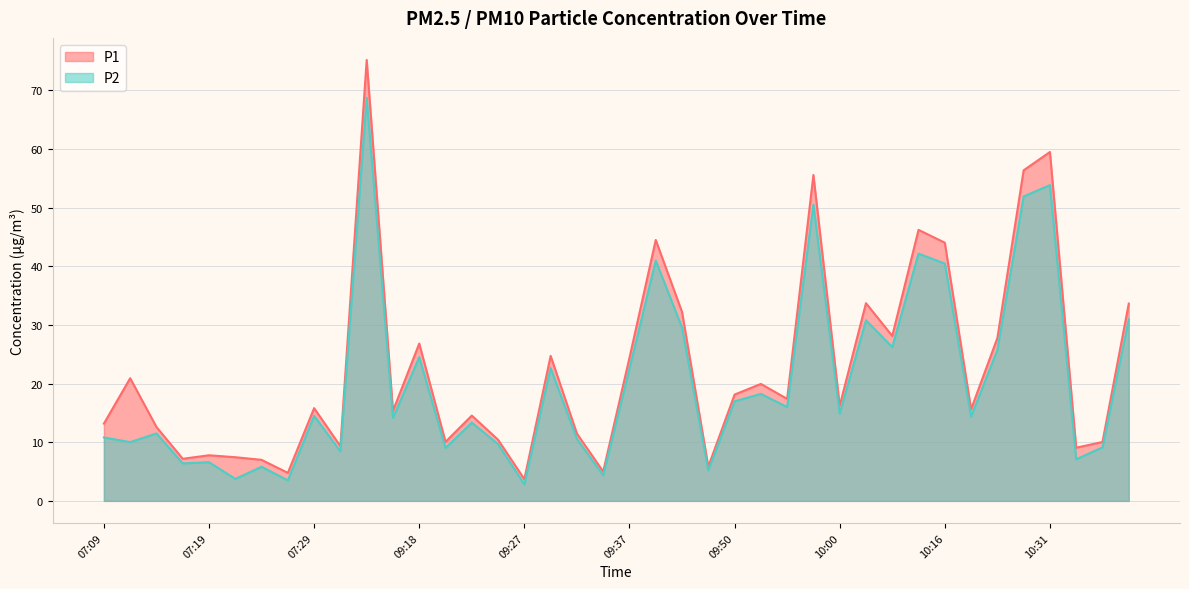

How many interior local peaks does the P2 series have?

14